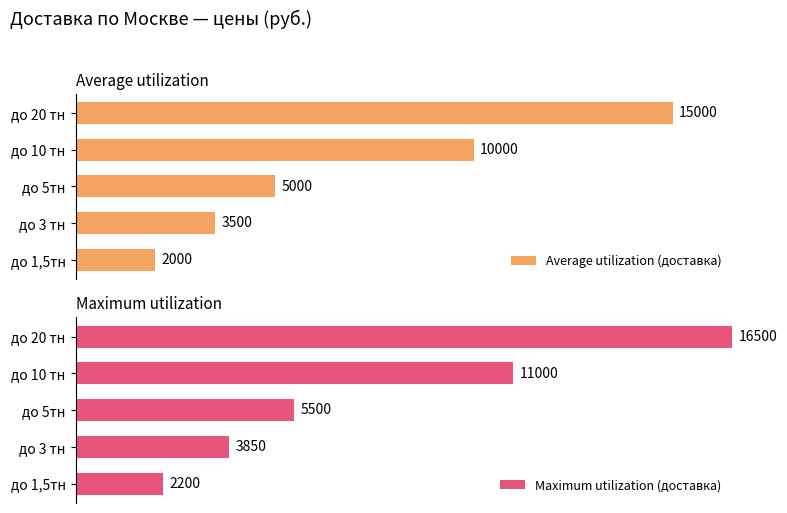

Between до 3 тн and до 5тн, which is larger?

до 5тн